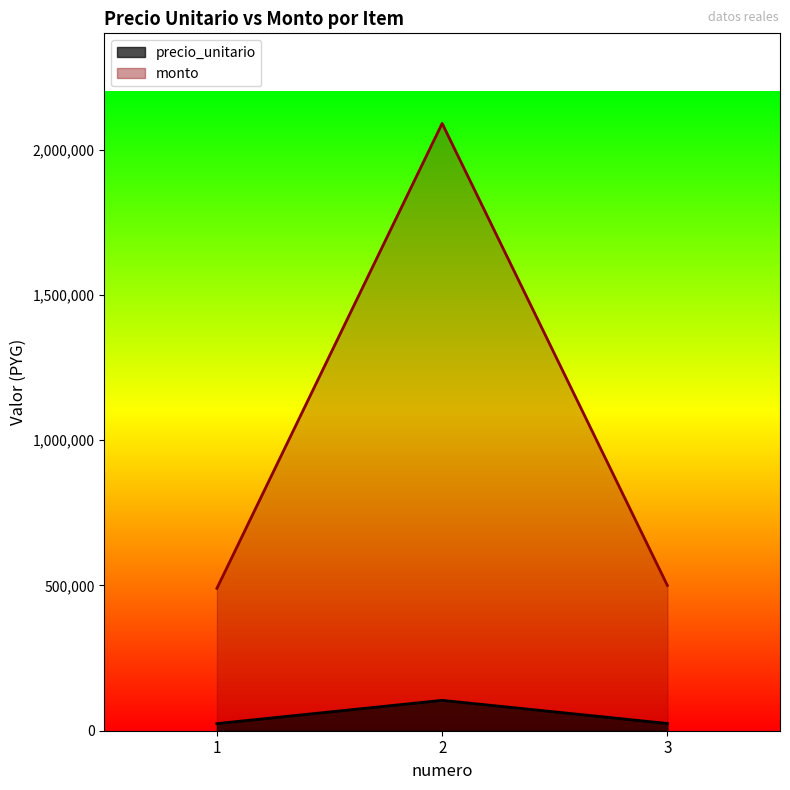

Which series changed the most between 1 and 3?

monto